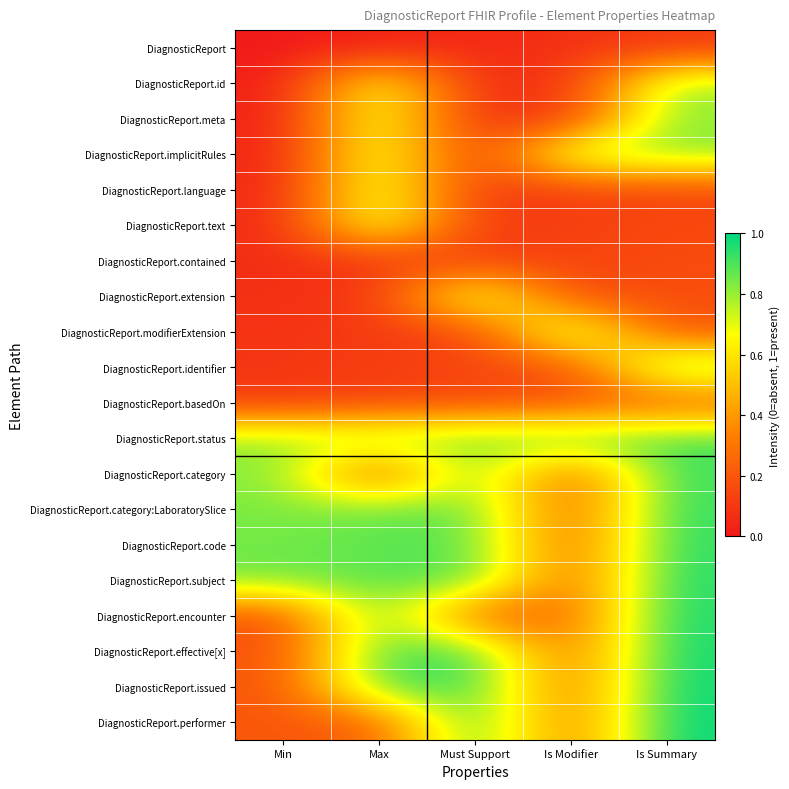

What is the total value across all series at Max?

10.9